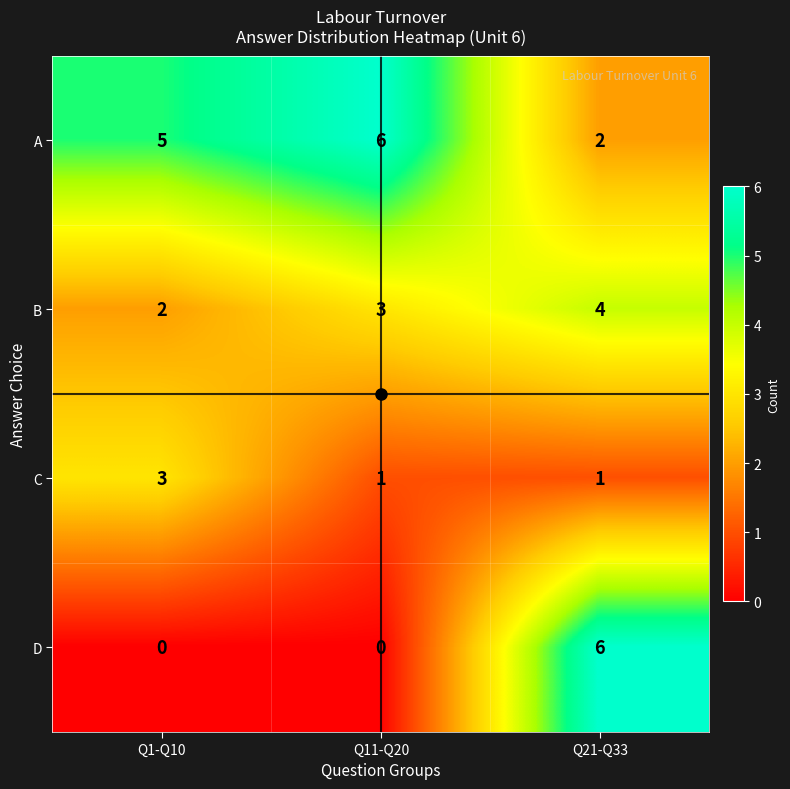

The D series shows 6 at Q21-Q33. True or false?

True